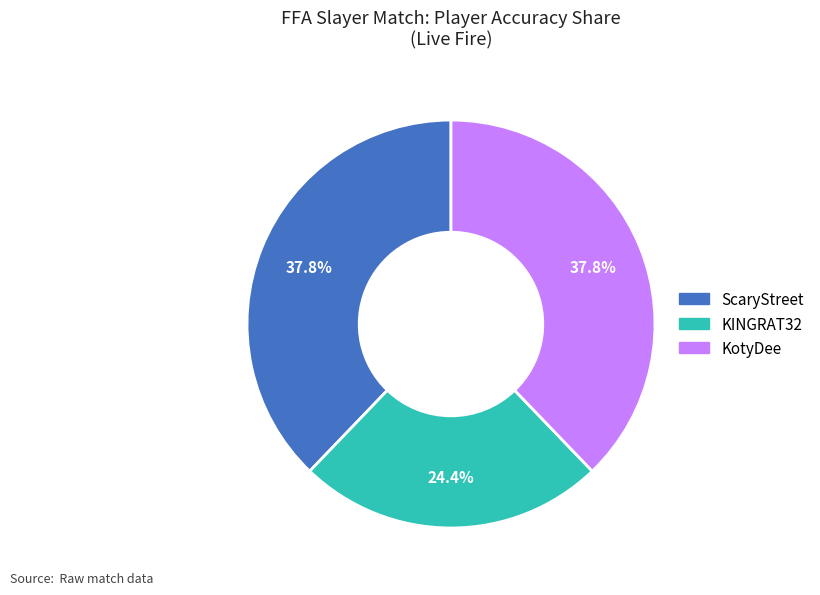

What percentage is the KotyDee slice, to the nearest percent?

38%